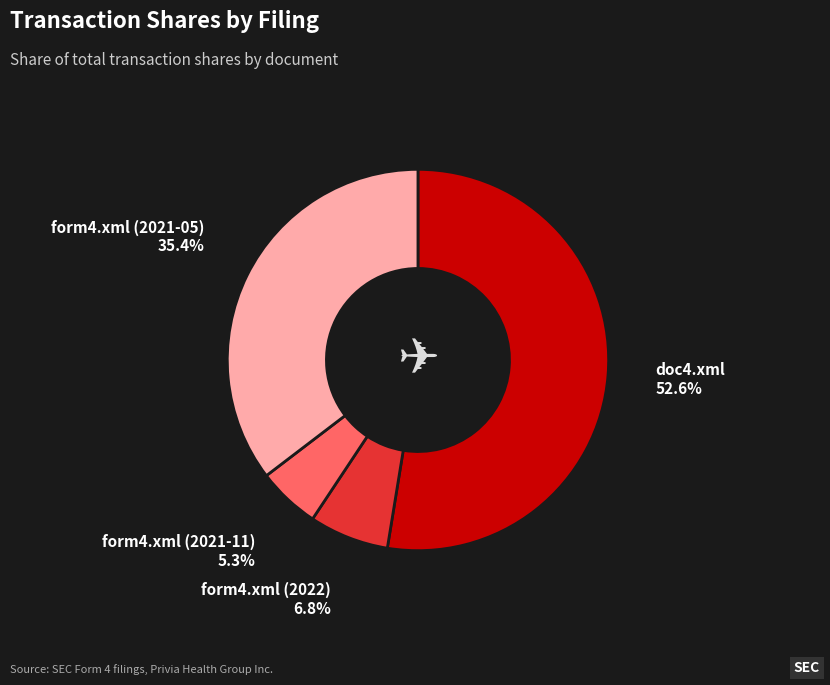

Is there a majority slice in this chart?

Yes